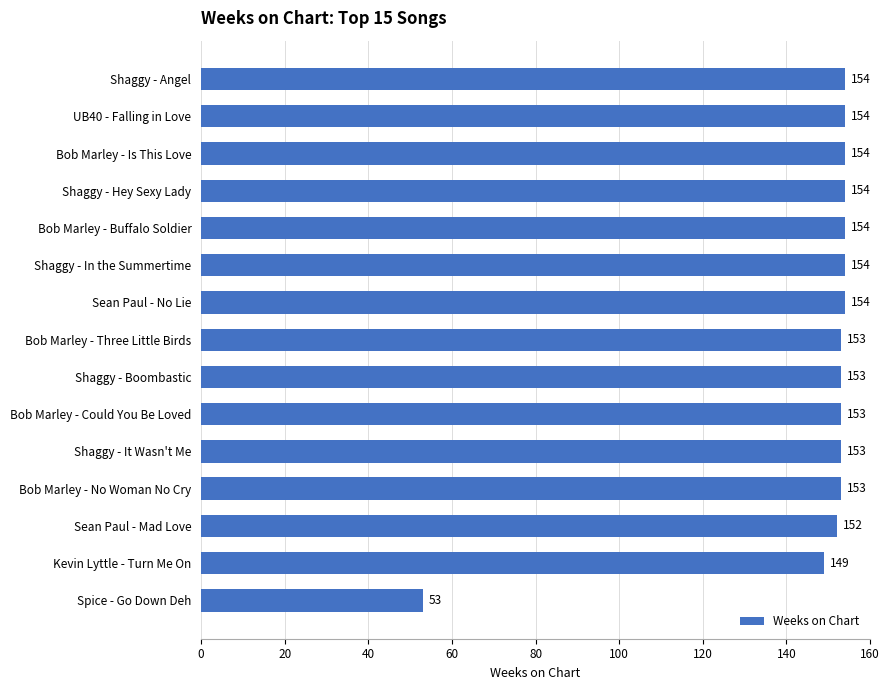

How many categories are shown in the chart?

15